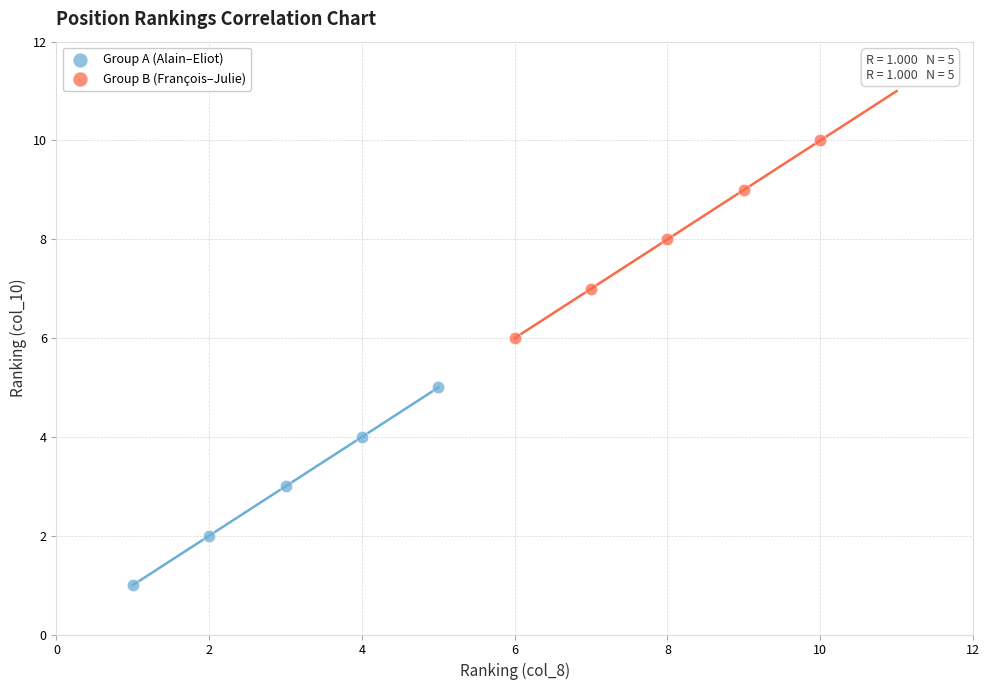

Which series contains the highest Y value?

Group B (François–Julie)